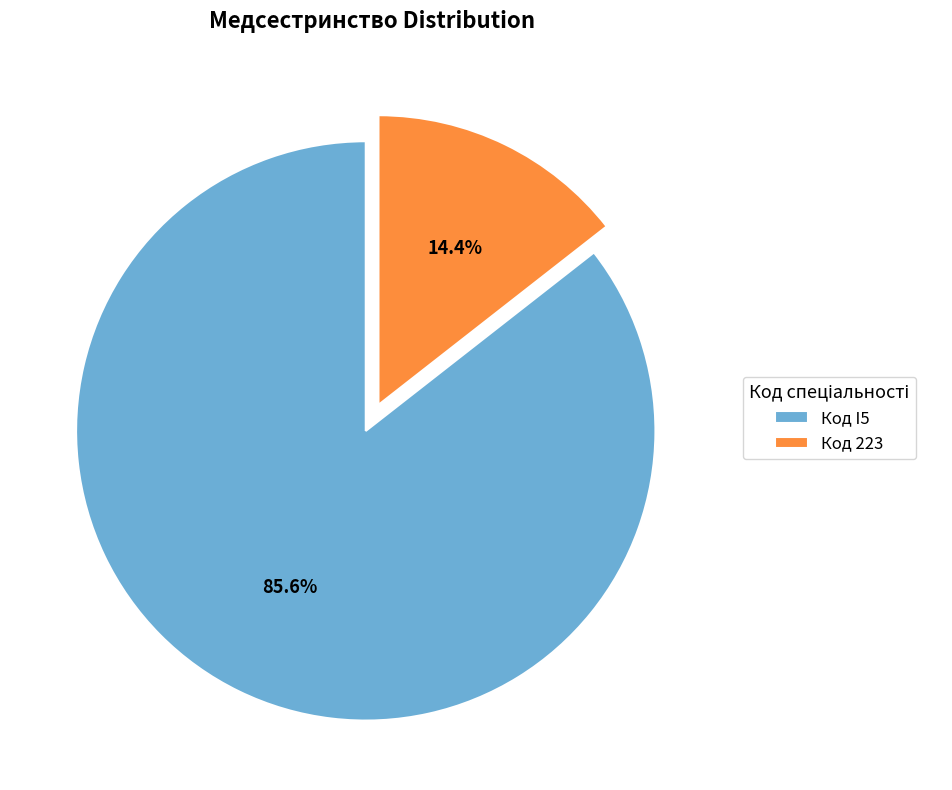

Between Код 223 and Код I5, which is larger?

Код I5